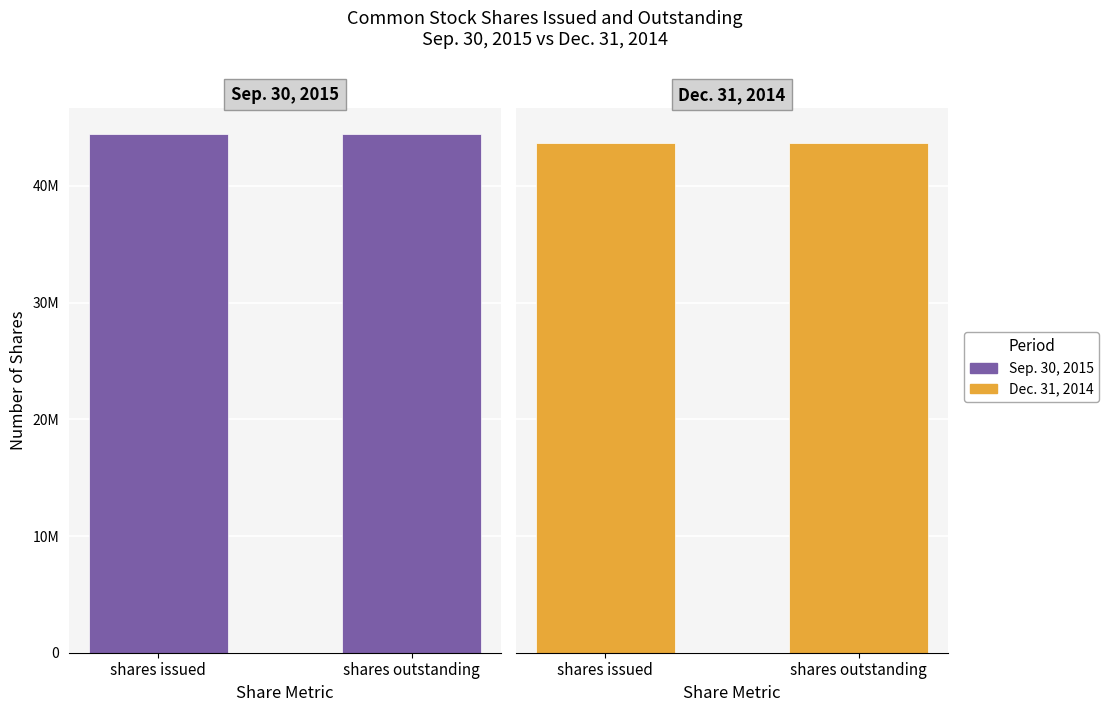

How many bars are there in total?

4